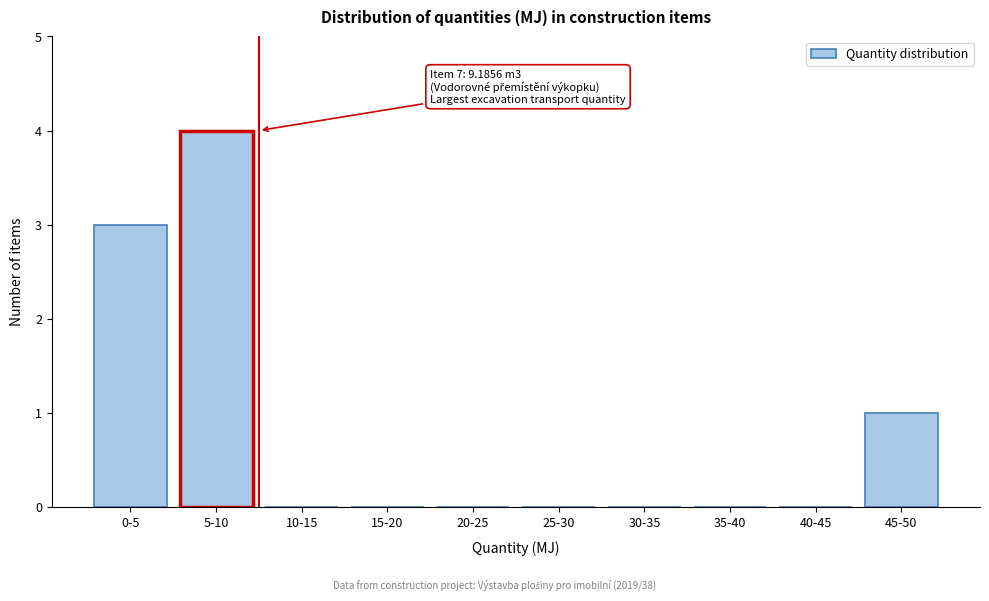

Reading left to right, transcribe all the data shown in this chart.

0-5=3	5-10=4	10-15=0	15-20=0	20-25=0	25-30=0	30-35=0	35-40=0	40-45=0	45-50=1